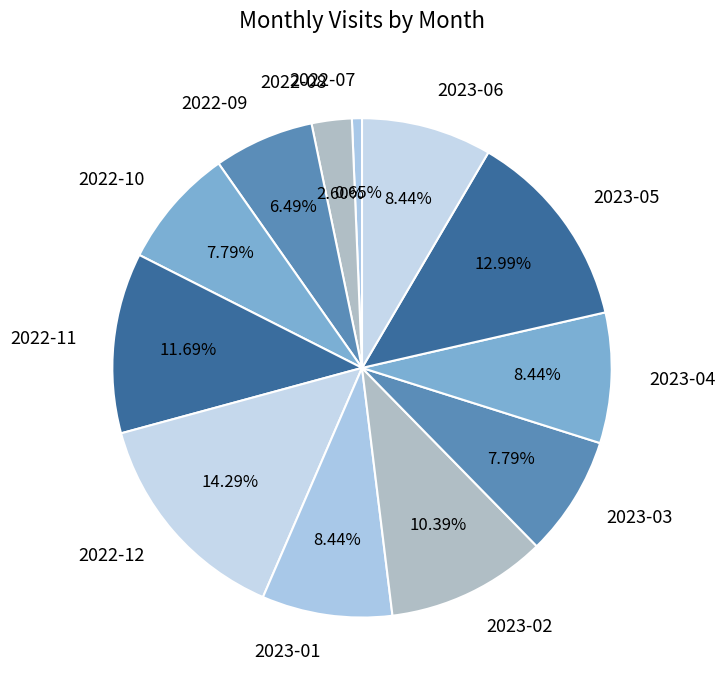

How many slices are in this pie chart?

12